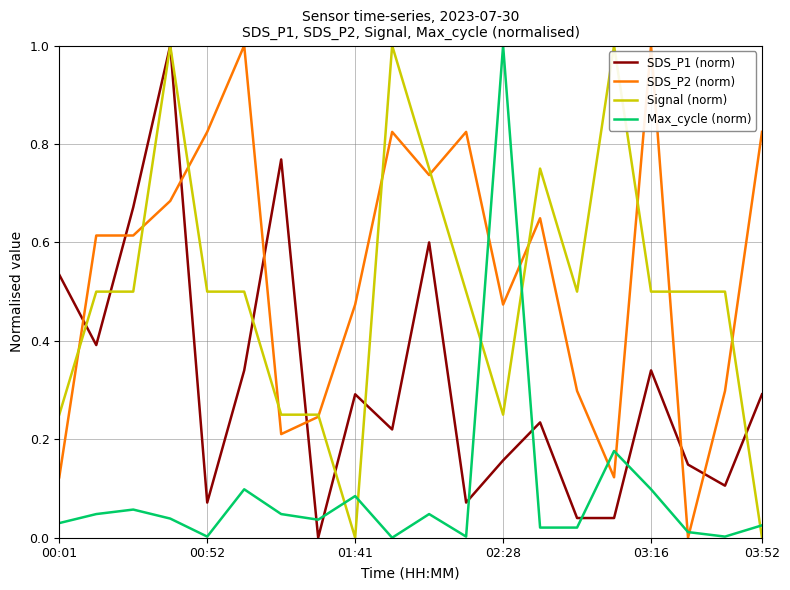

Does the chart display data point markers on the line(s)?

No